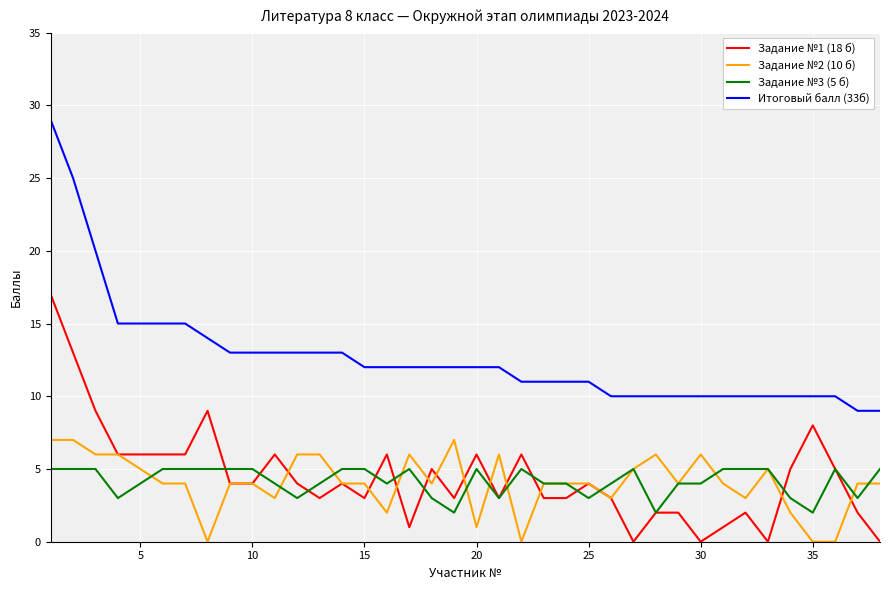

Which series has the largest total across all categories?

Итоговый балл (33б)